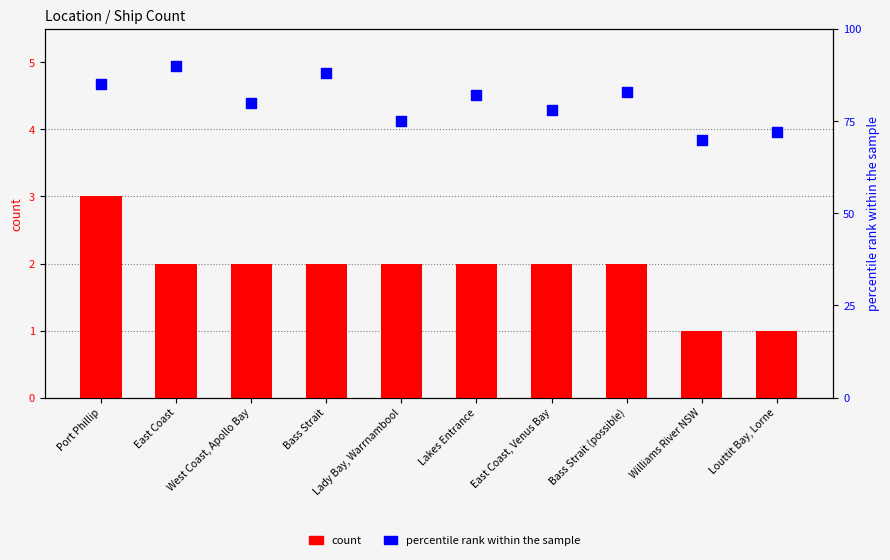

Which series has the largest total across all categories?

percentile rank within the sample